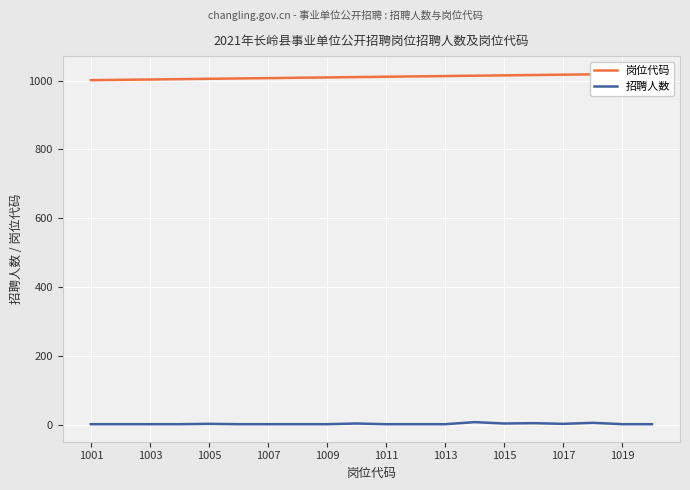

True or false: 岗位代码 has more than 0 interior local peaks.

False